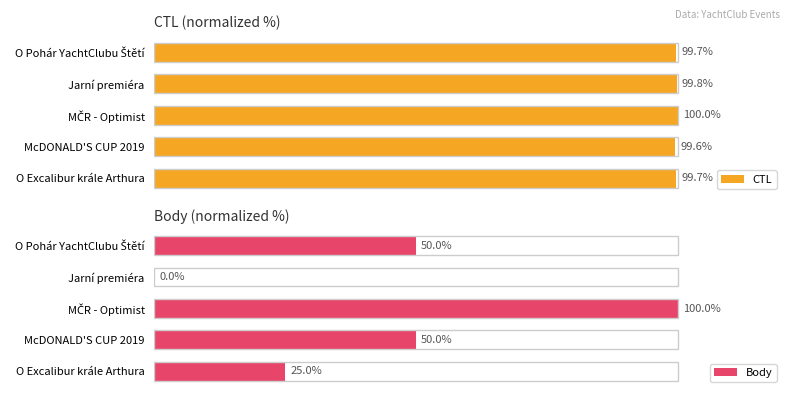

At which label is CTL closest to 99?

McDONALD'S CUP 2019